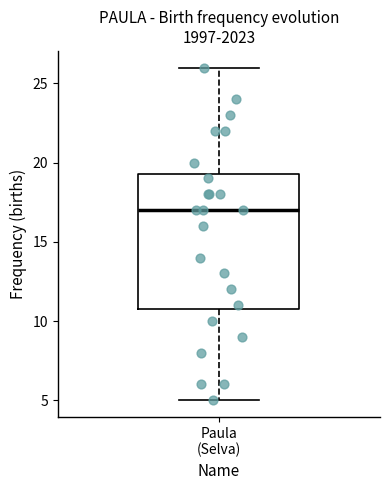

Read this box plot against the y-axis: the position of the median line, the range covered by the box, and the ends of both whiskers. The values are not printed on the chart, so give them approximately, as read against the axis.

median 17.0, box 11.0 to 19.5, whiskers 5.0 to 26.0